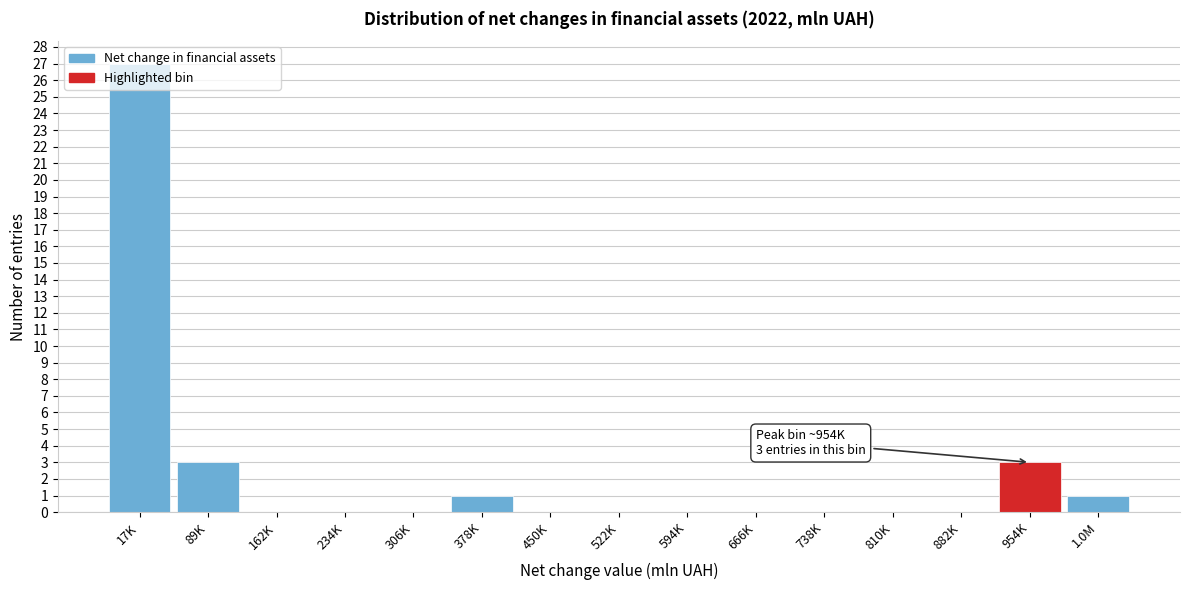

At which category does the chart reach its peak across all series?

17K